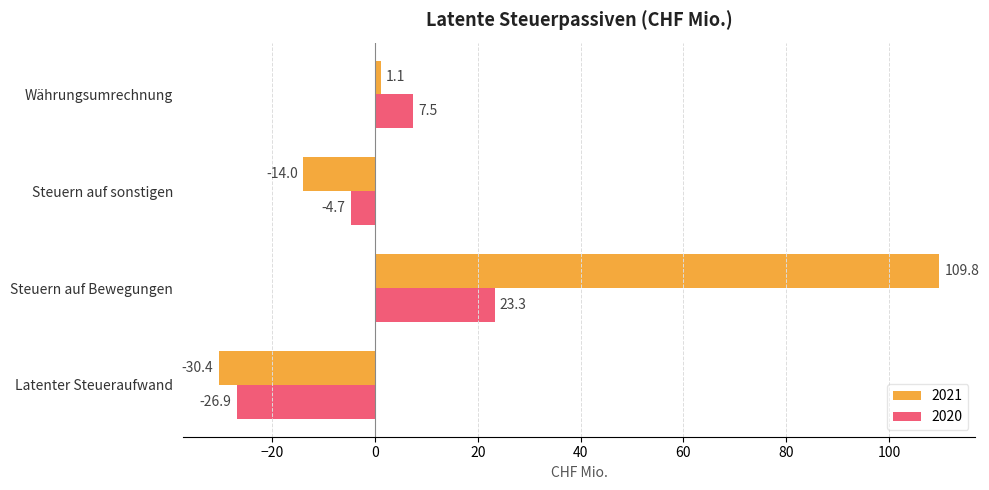

What value does the 2020 series have at Latenter Steueraufwand?

-26.9